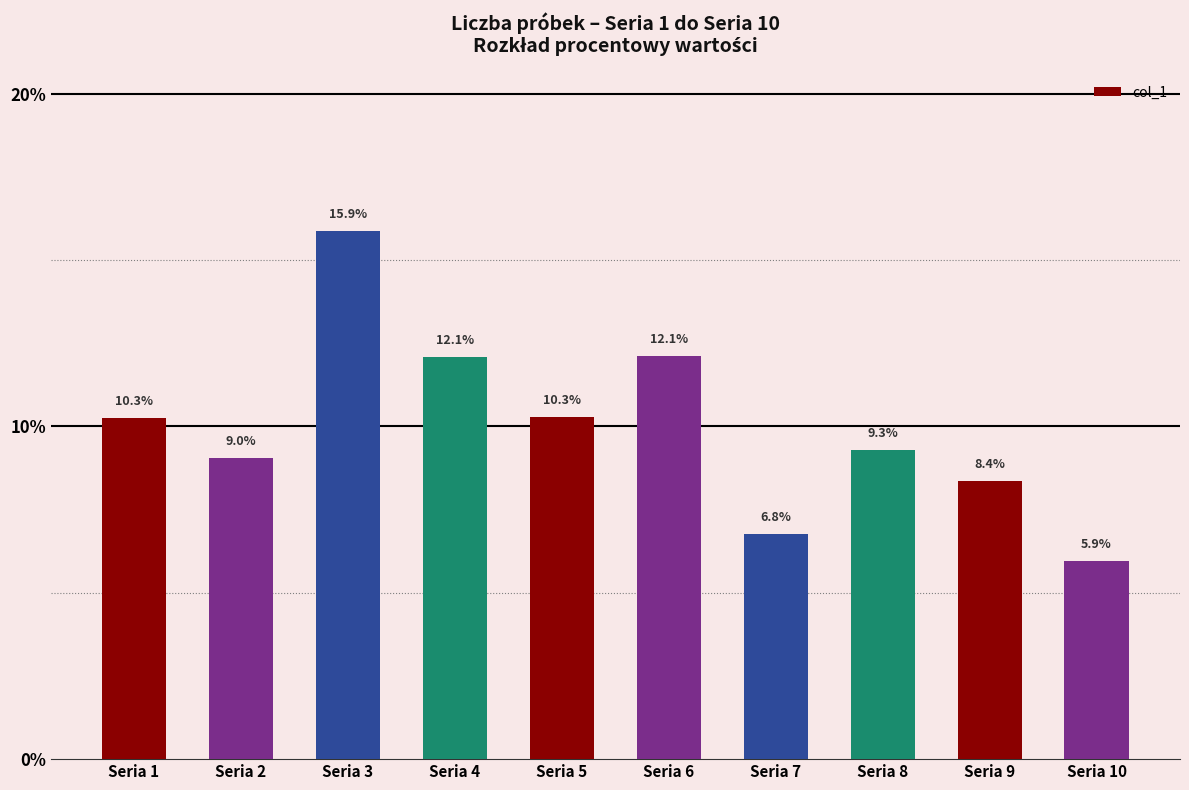

The value at Seria 8 is 9.3. True or false?

True